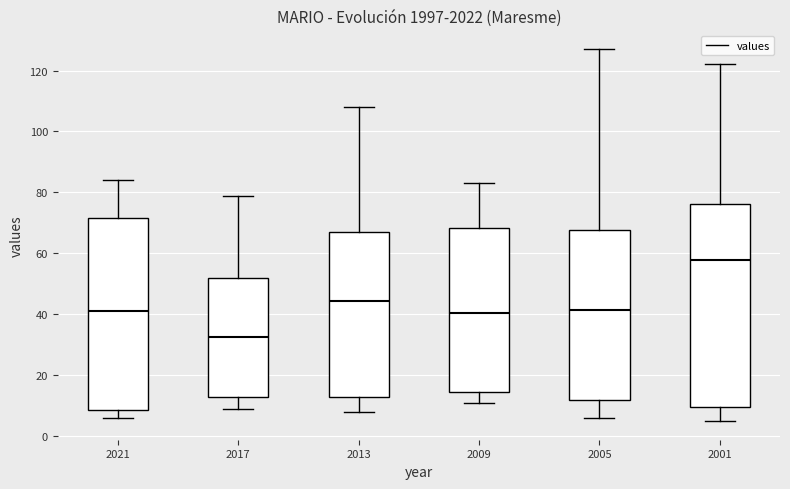

Which box's median line is the lowest?

2017